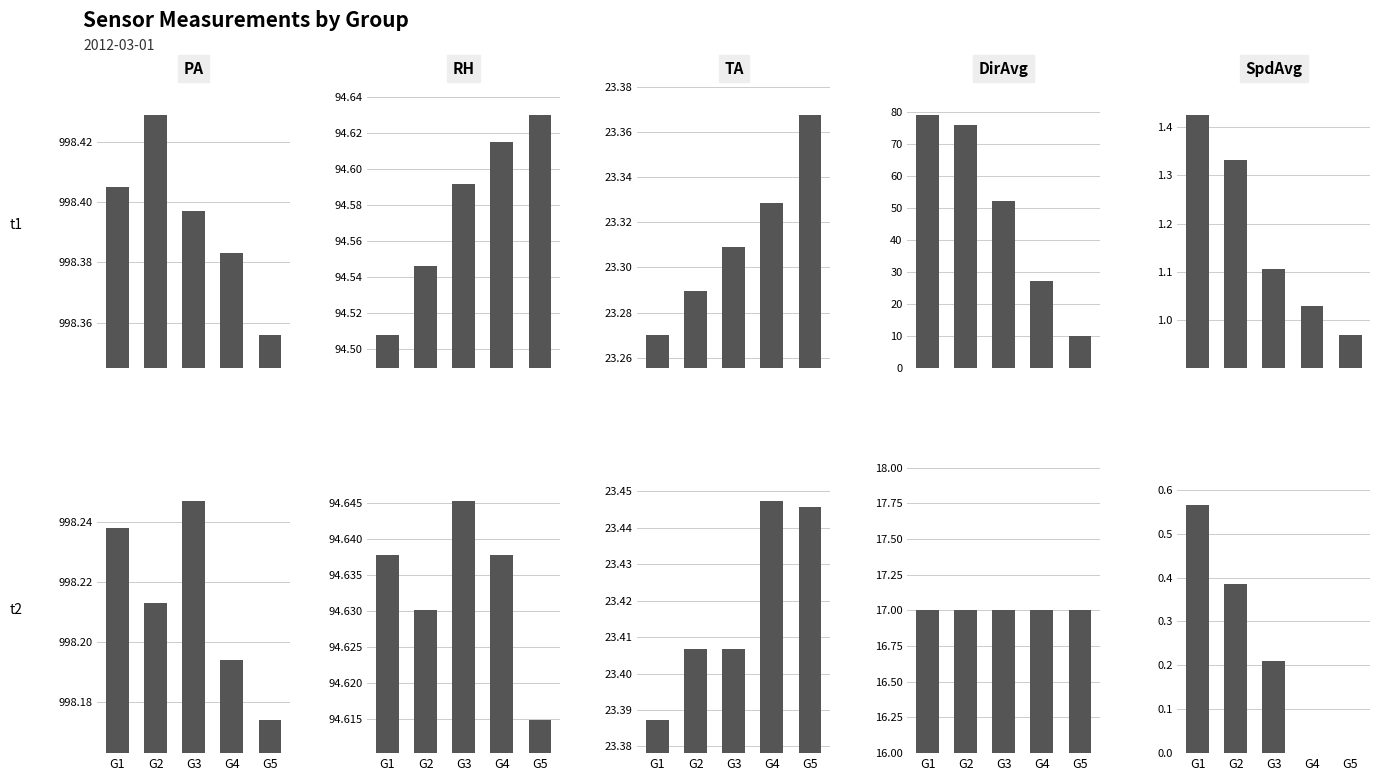

Read the TA value at G1.

23.4